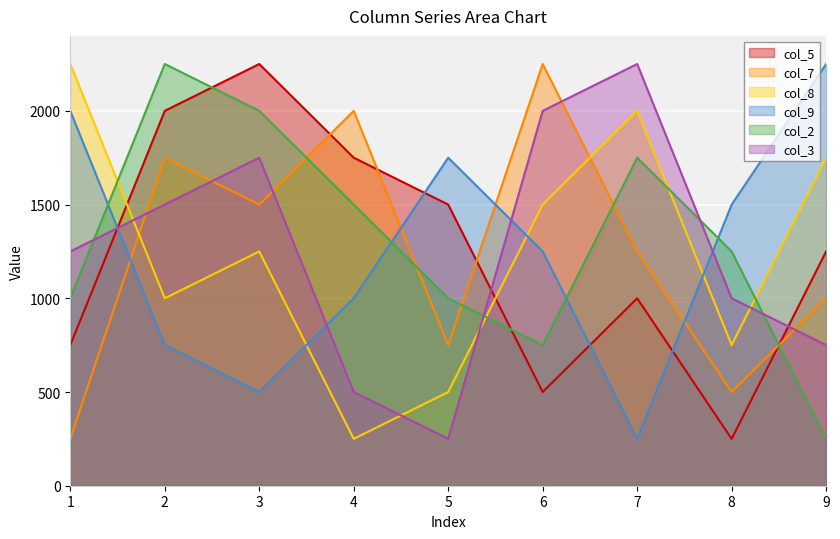

How many lines are shown in the chart?

6